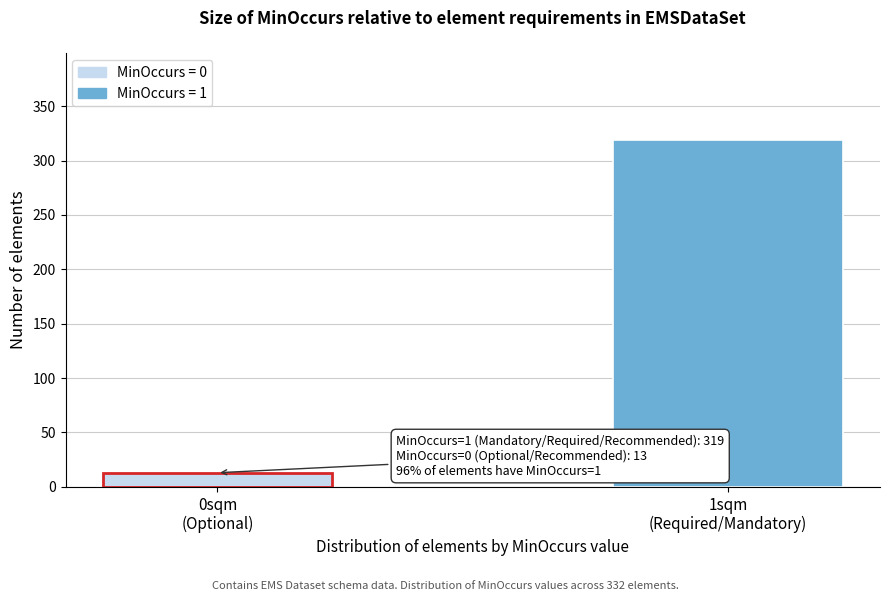

Reading right to left, what are all the values shown in this chart?

319	13